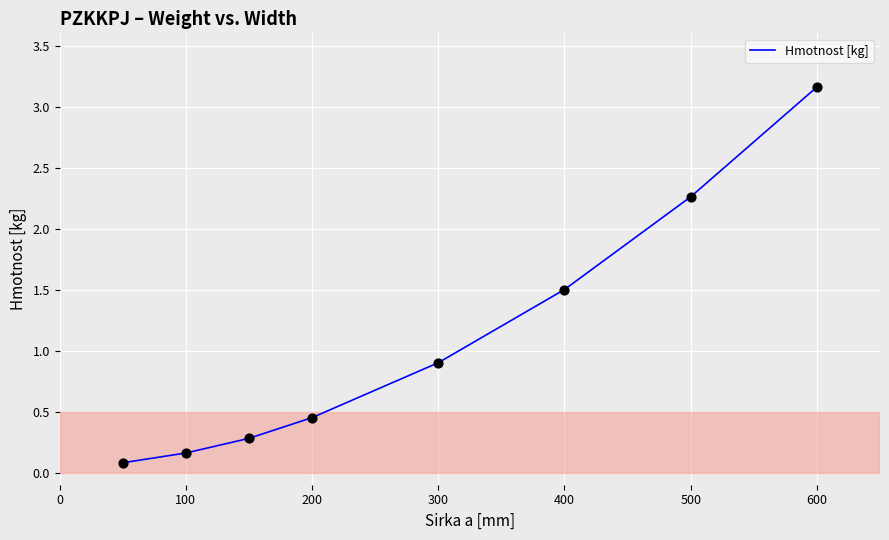

What is the sum of all values?

8.8